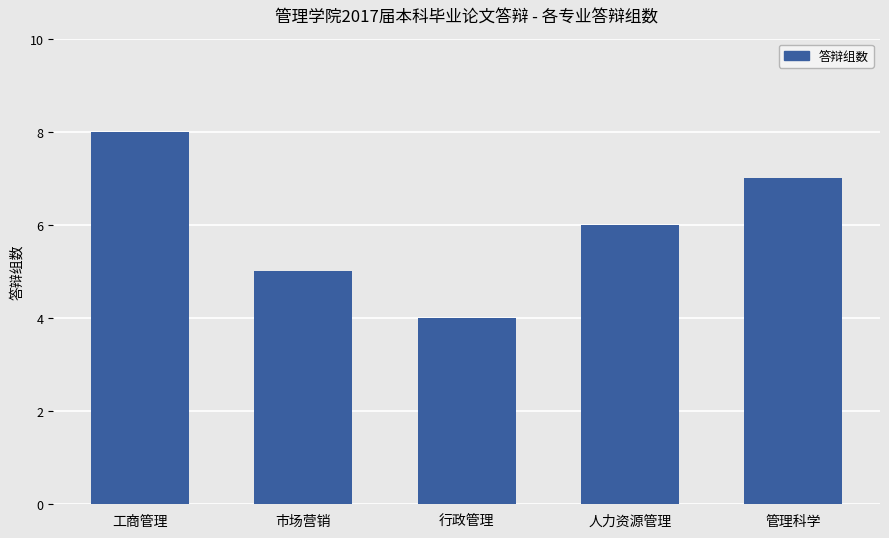

What is the ratio of the value at 行政管理 to the value at 市场营销?

0.8